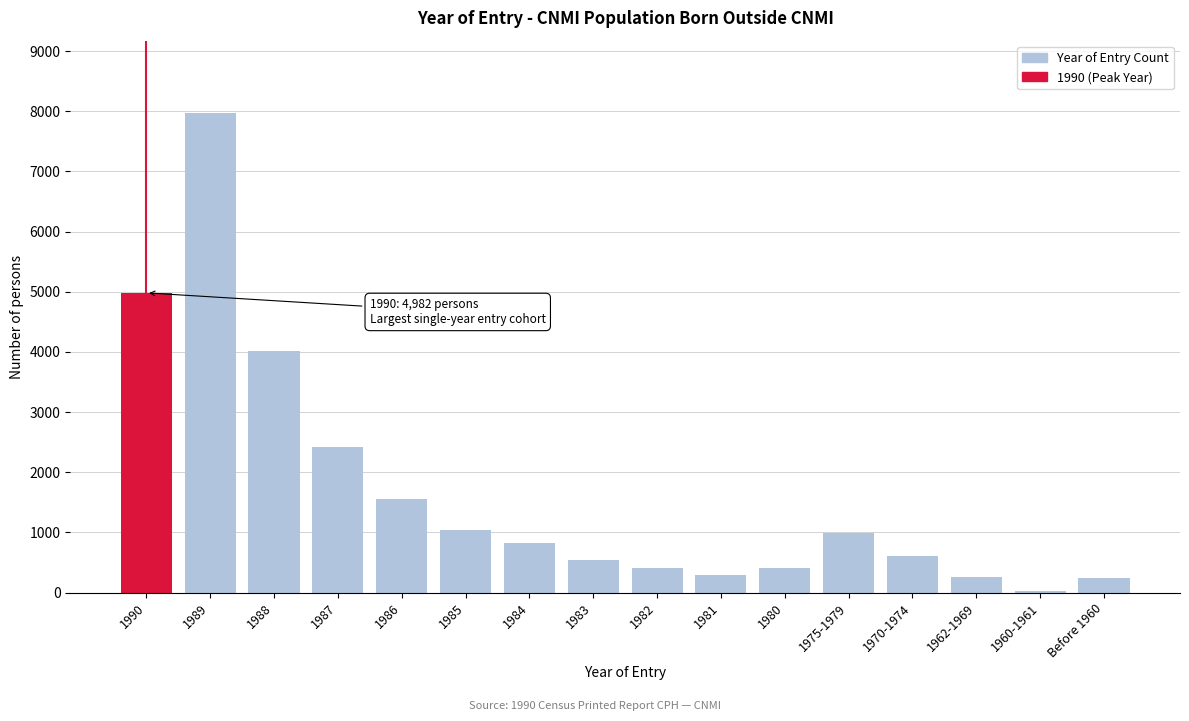

Which has a higher value, 1990 or 1986?

1990